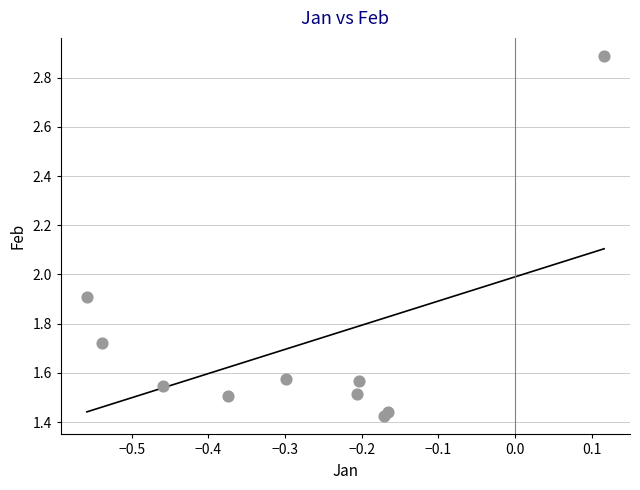

What is the range of X values (max minus min)?

0.7